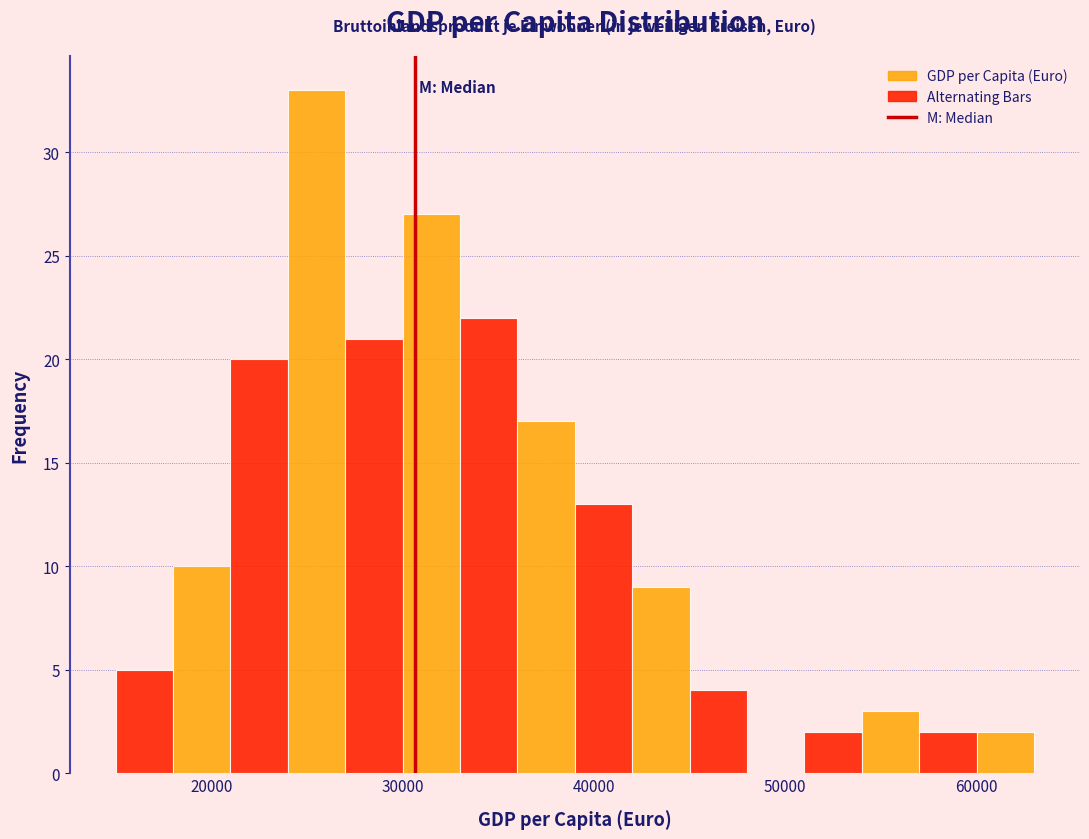

Read against the x-axis, roughly where is the centre of the tallest bar?

26000